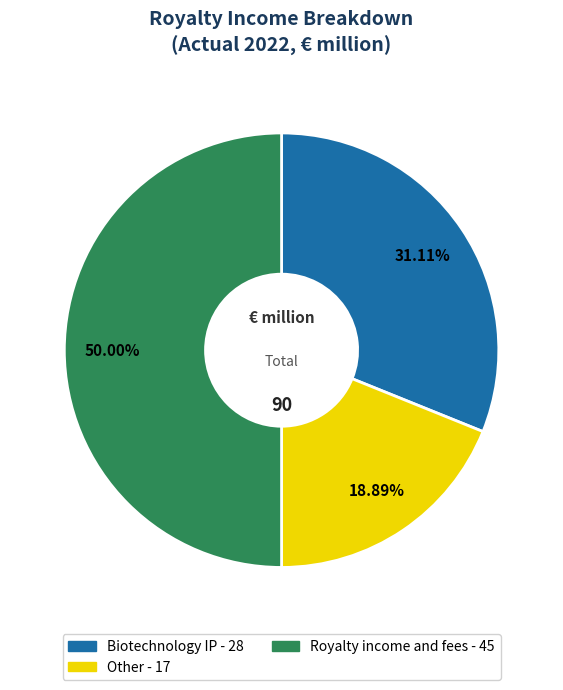

What is the smallest slice in the pie chart?

Other